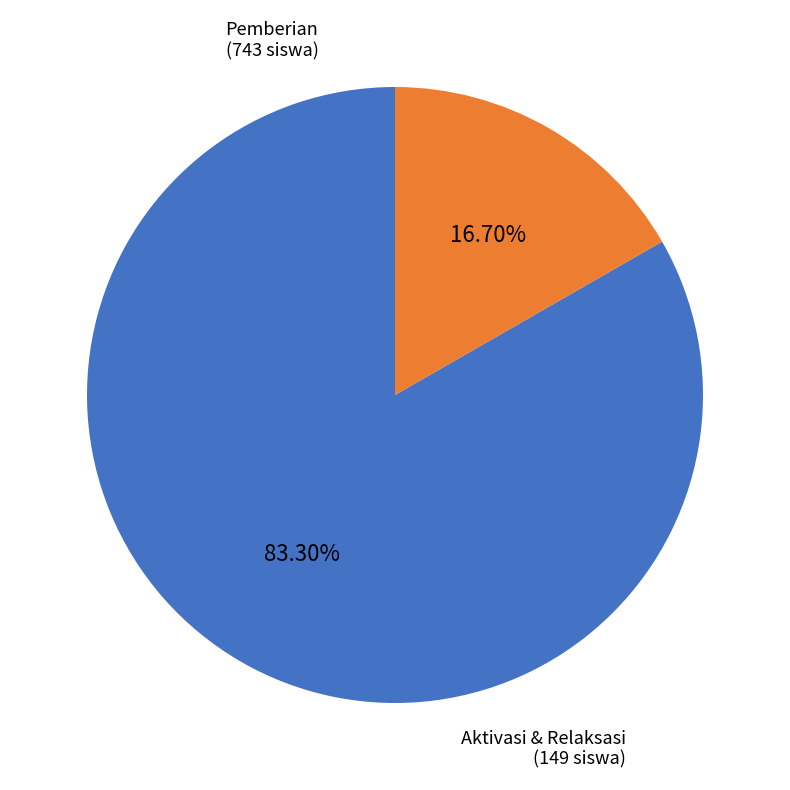

Which slice is the smallest?

Aktivasi & Relaksasi